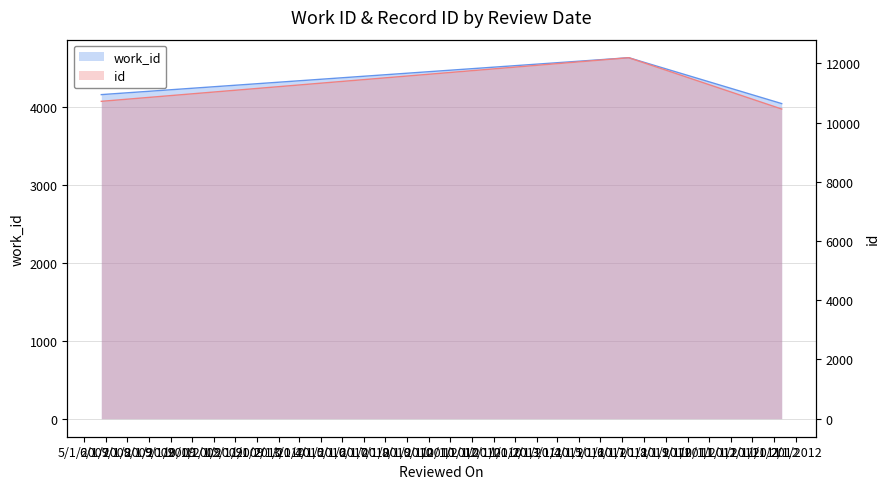

How many data points does each series have?

3